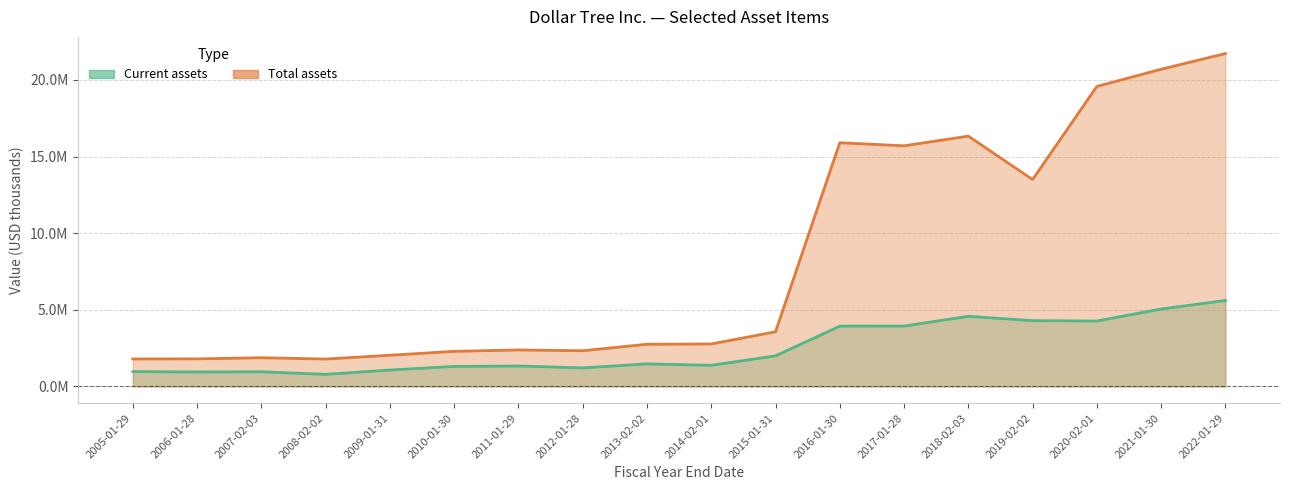

Where is the first local minimum for Total assets?

2008-02-02